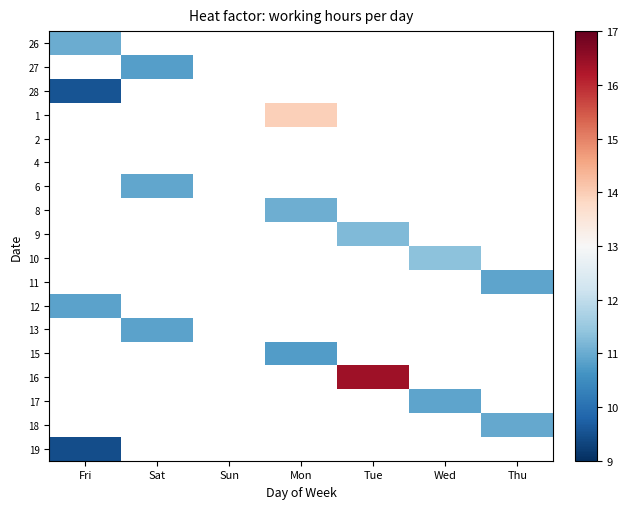

At Sat, list the series in order from largest to smallest.

6, 13, 27, 26, 28, 1, 2, 4, 8, 9, 10, 11, 12, 15, 16, 17, 18, 19